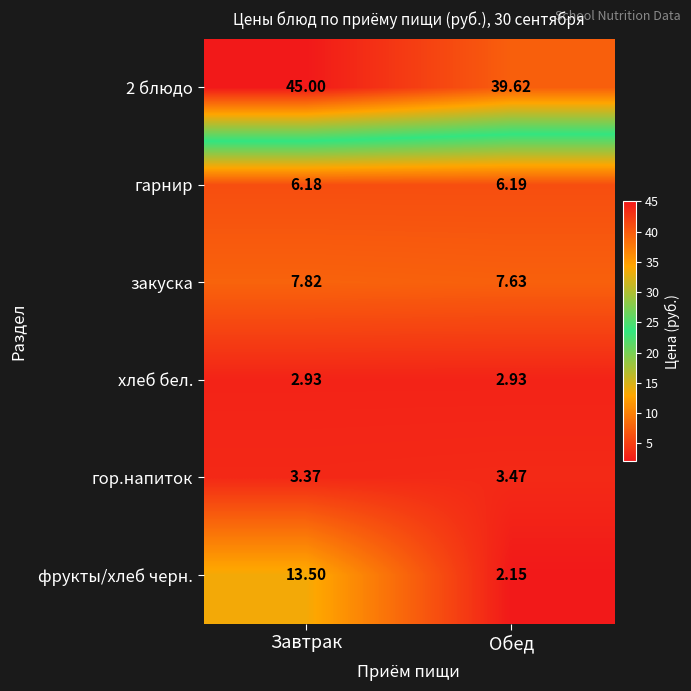

At which label is закуска closest to 7?

Обед